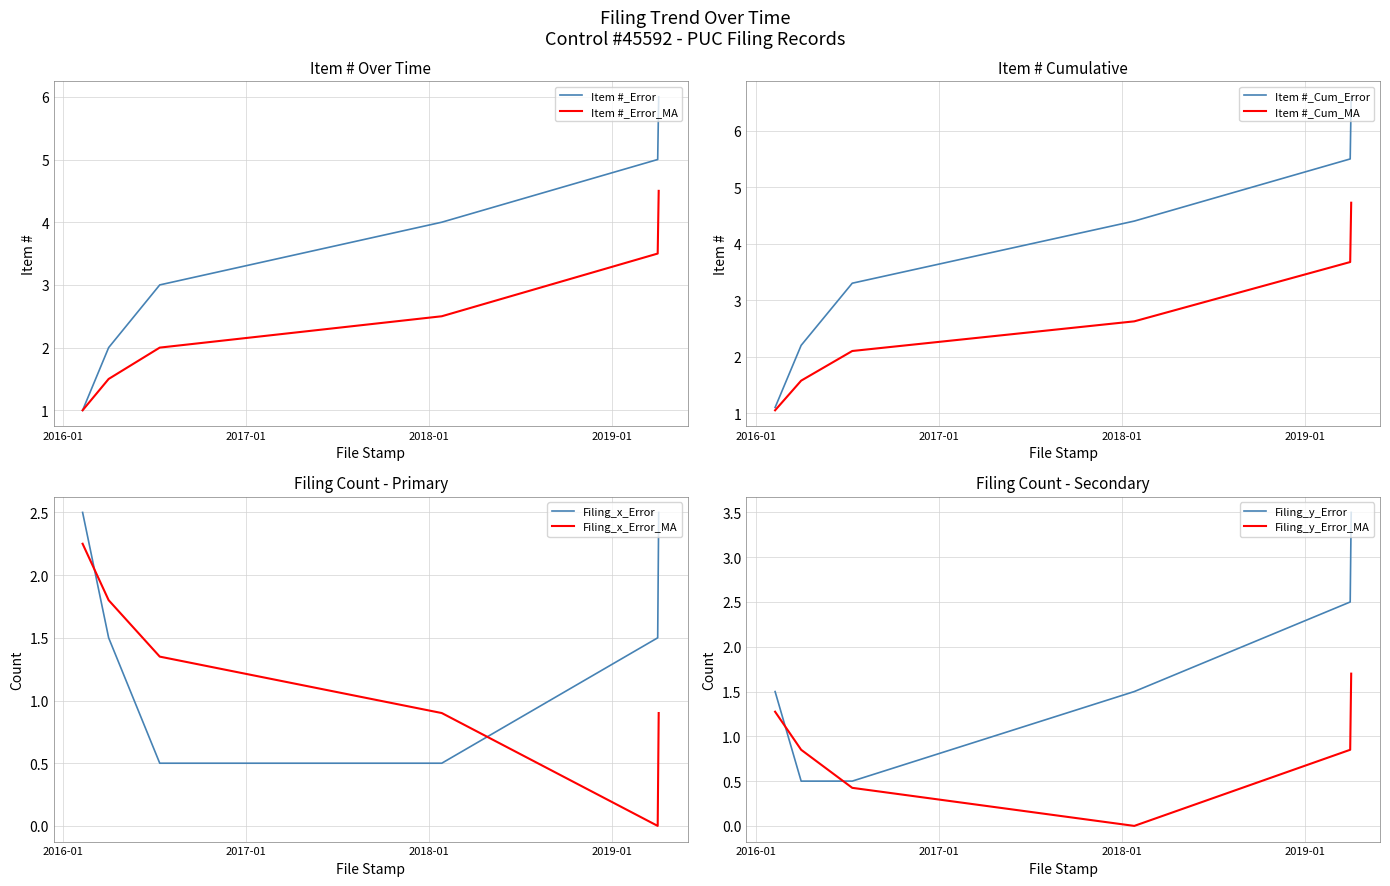

What is the average value of the Item # series?

3.5